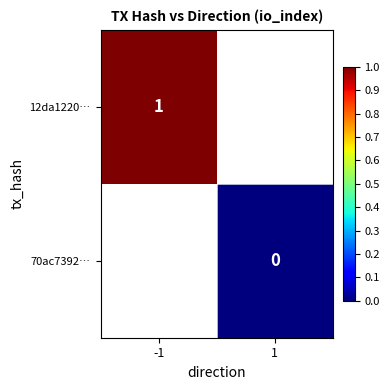

The 12da1220… series shows 1 at -1. True or false?

True